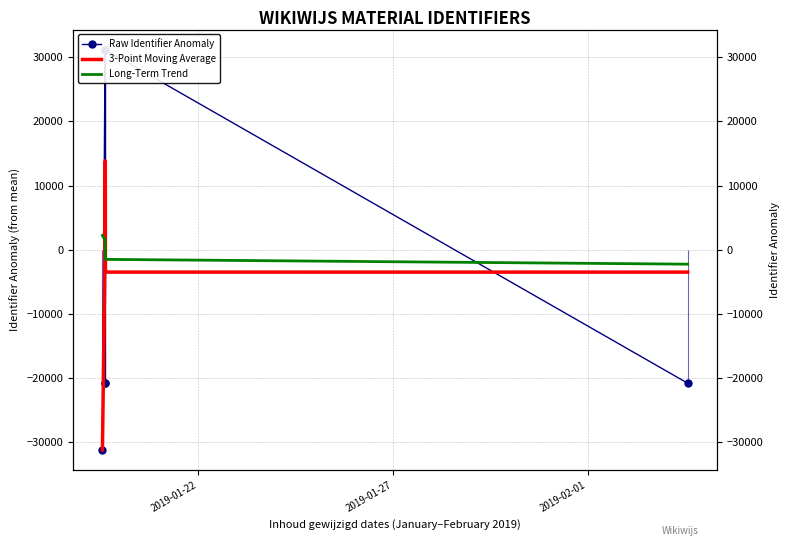

How many data points does each series have?

7